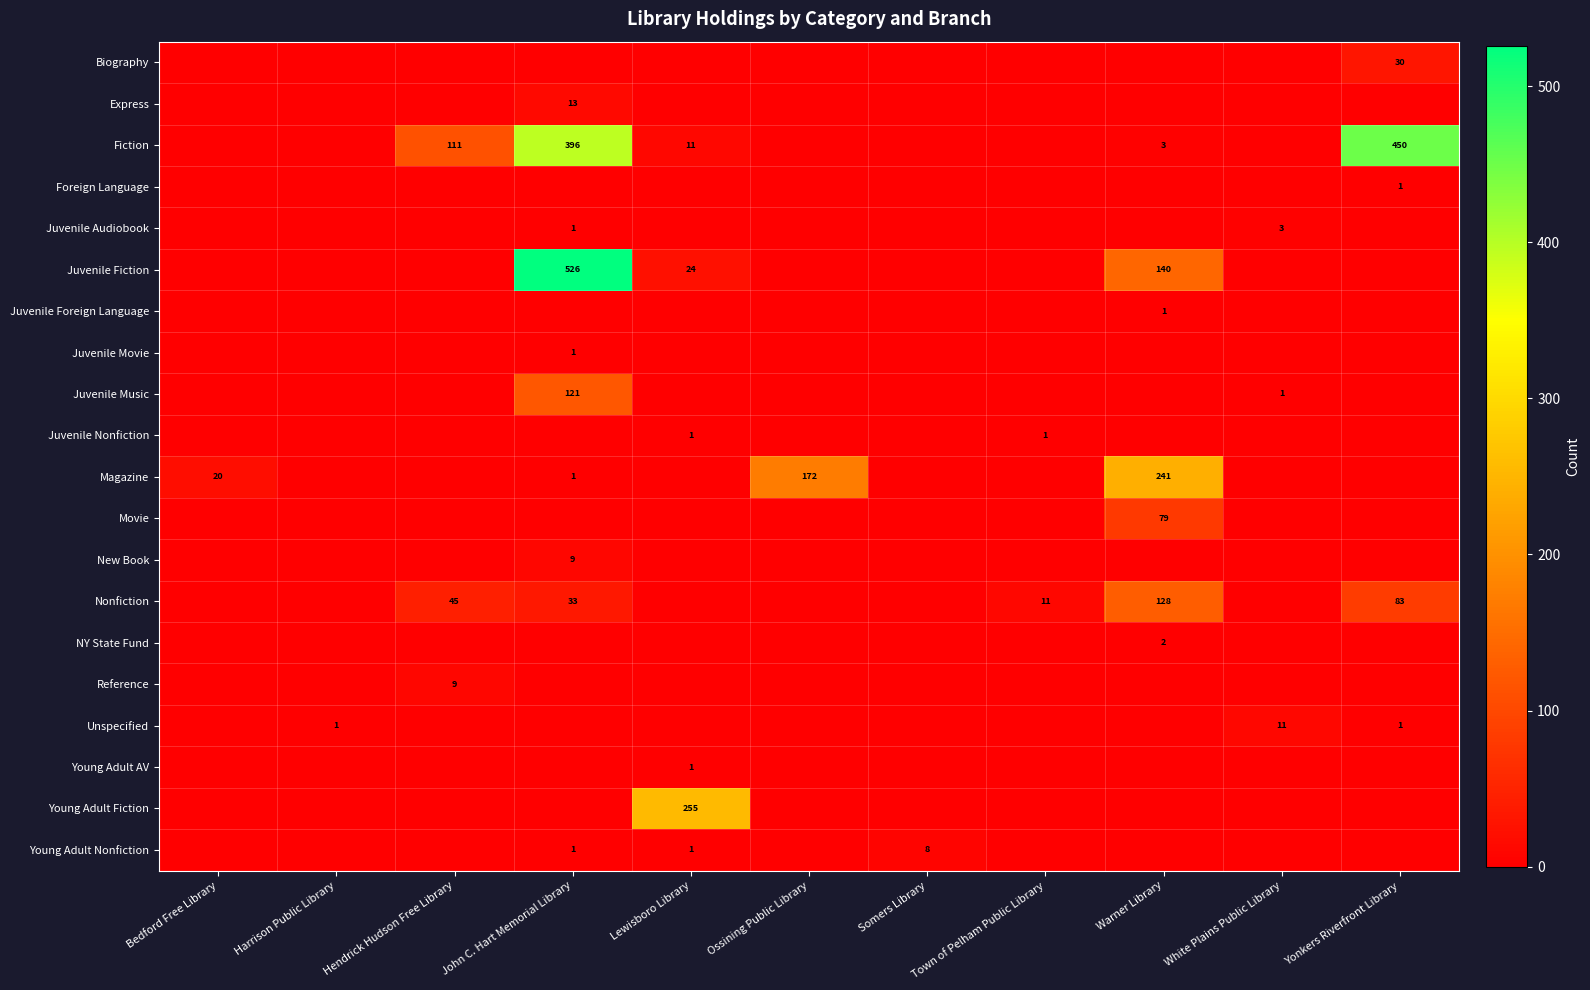

The value of NY State Fund at Warner Library is 2. True or false?

True